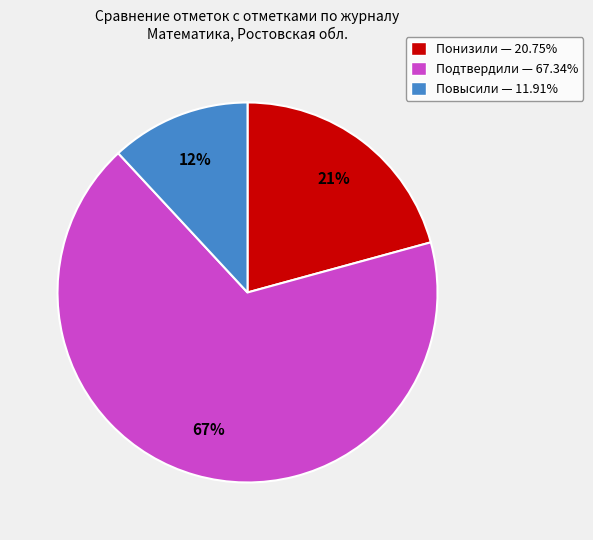

What percentage is the Повысили — 11.91% slice, to the nearest percent?

12%